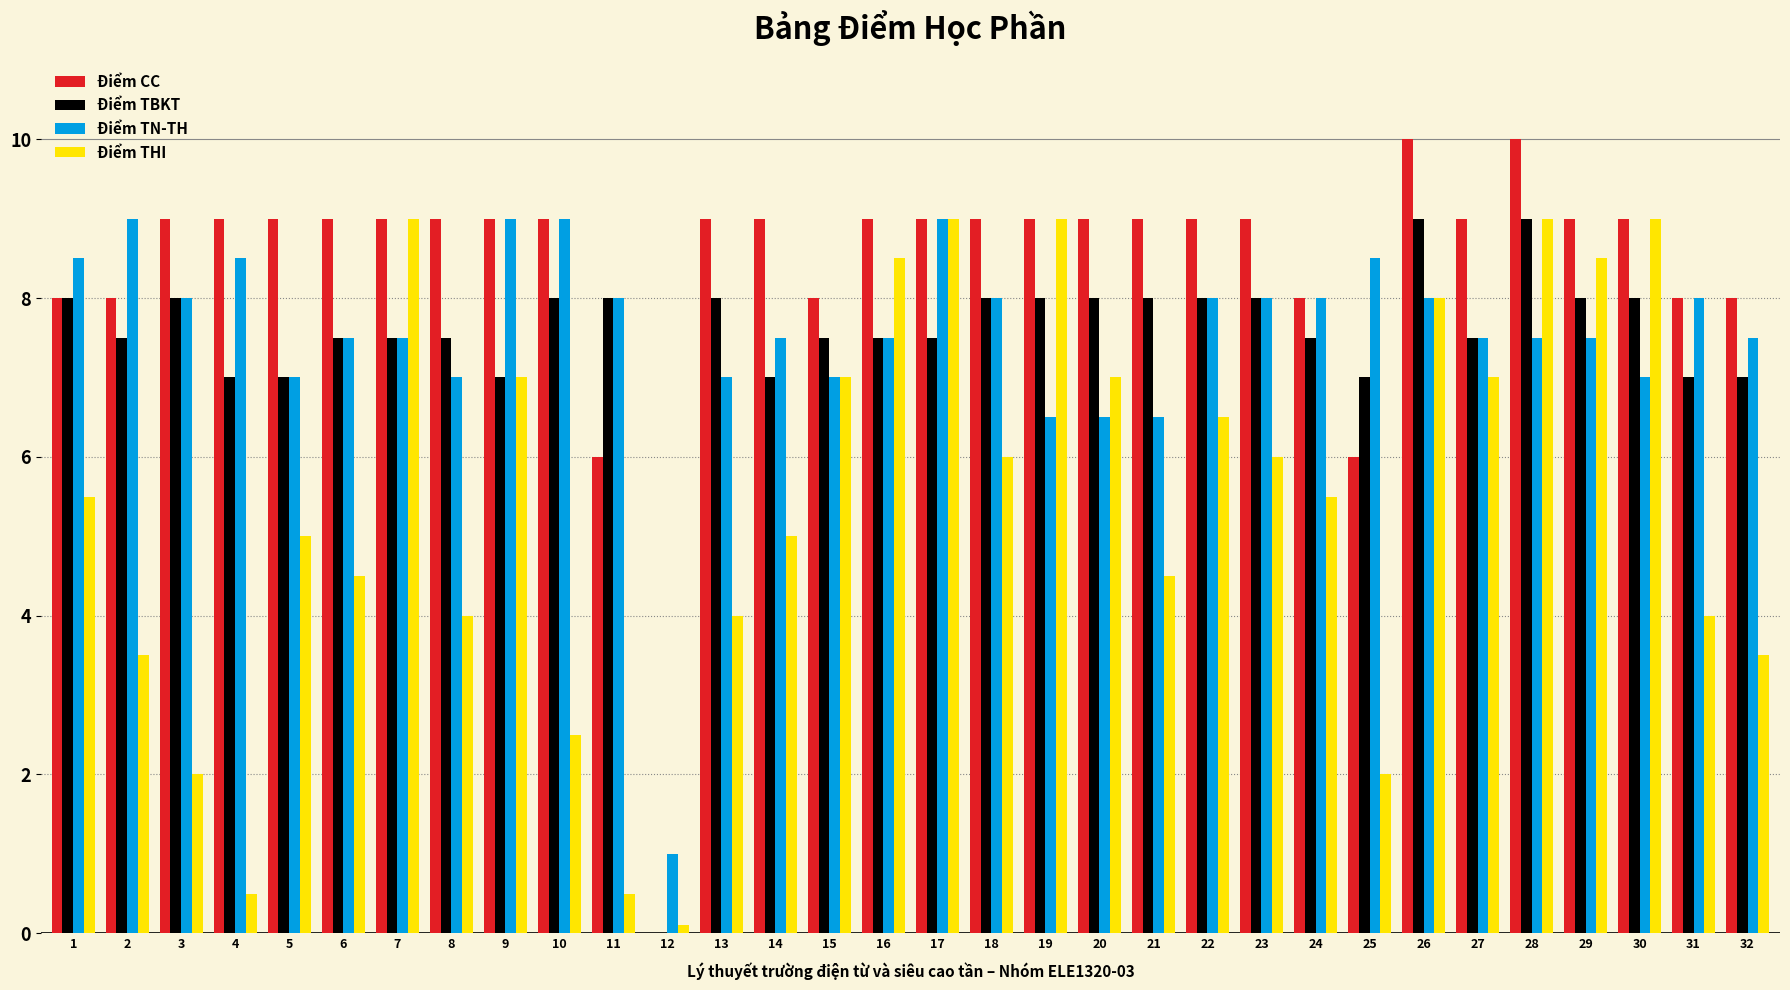

What is the greatest value displayed?

10.0